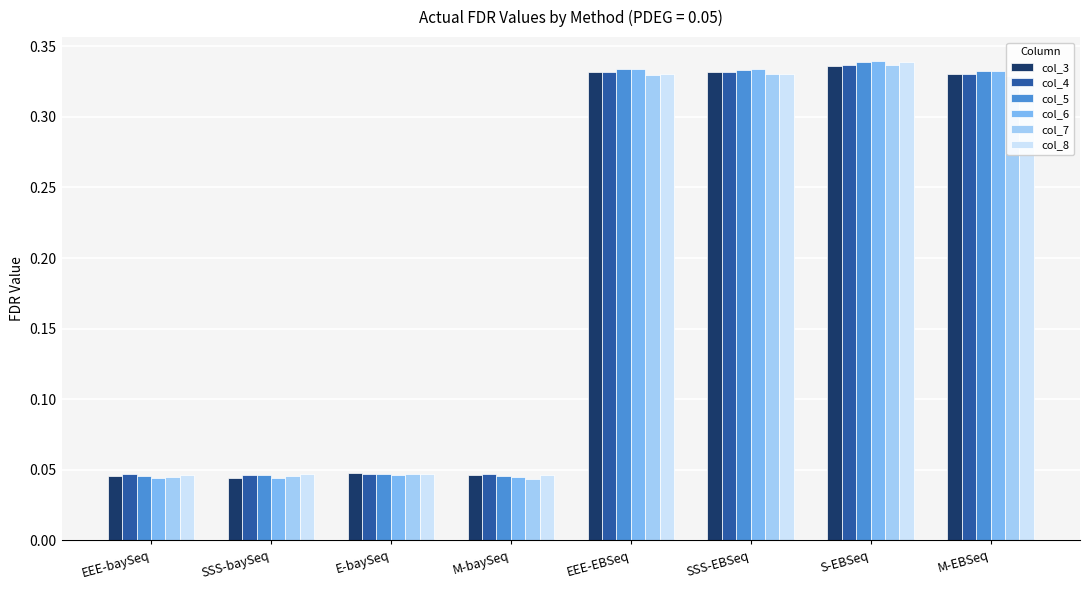

At how many categories does at least one series exceed 0?

8